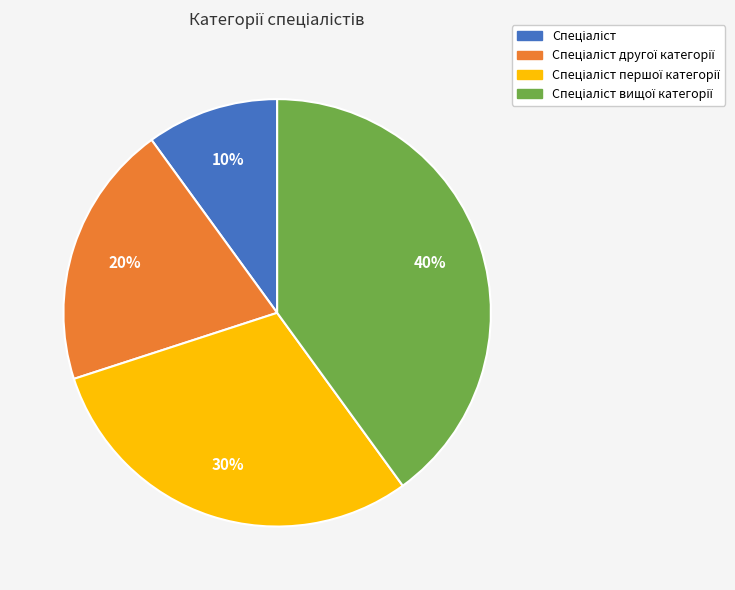

To the nearest percent, what is the average slice percentage?

25%